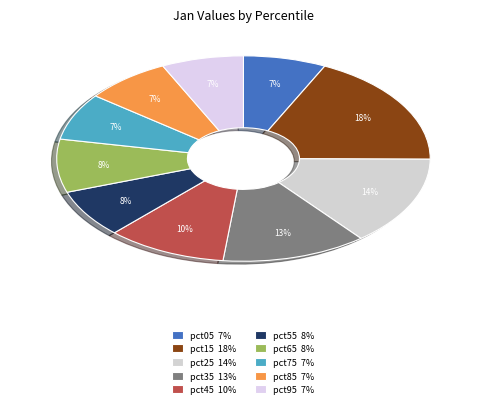

How many segments does this pie chart have?

10